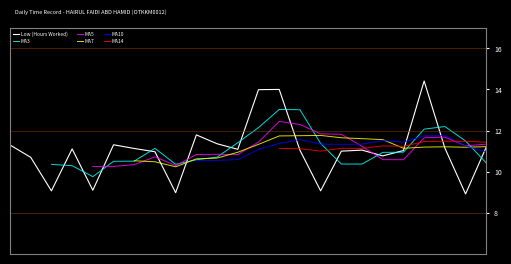

What is the minimum value for Low (Hours Worked)?

8.9